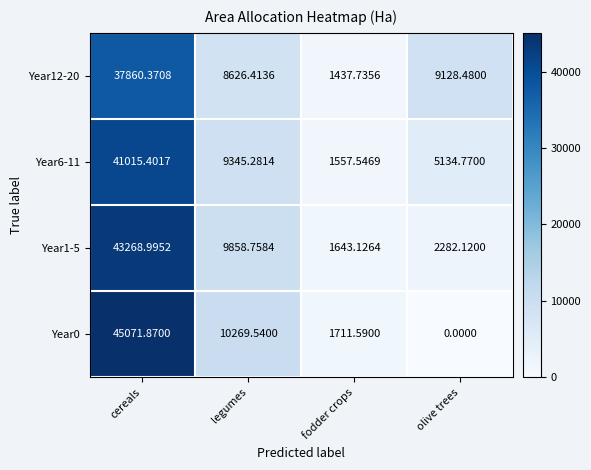

List the series in order of their peak value, lowest first.

Year12-20, Year6-11, Year1-5, Year0